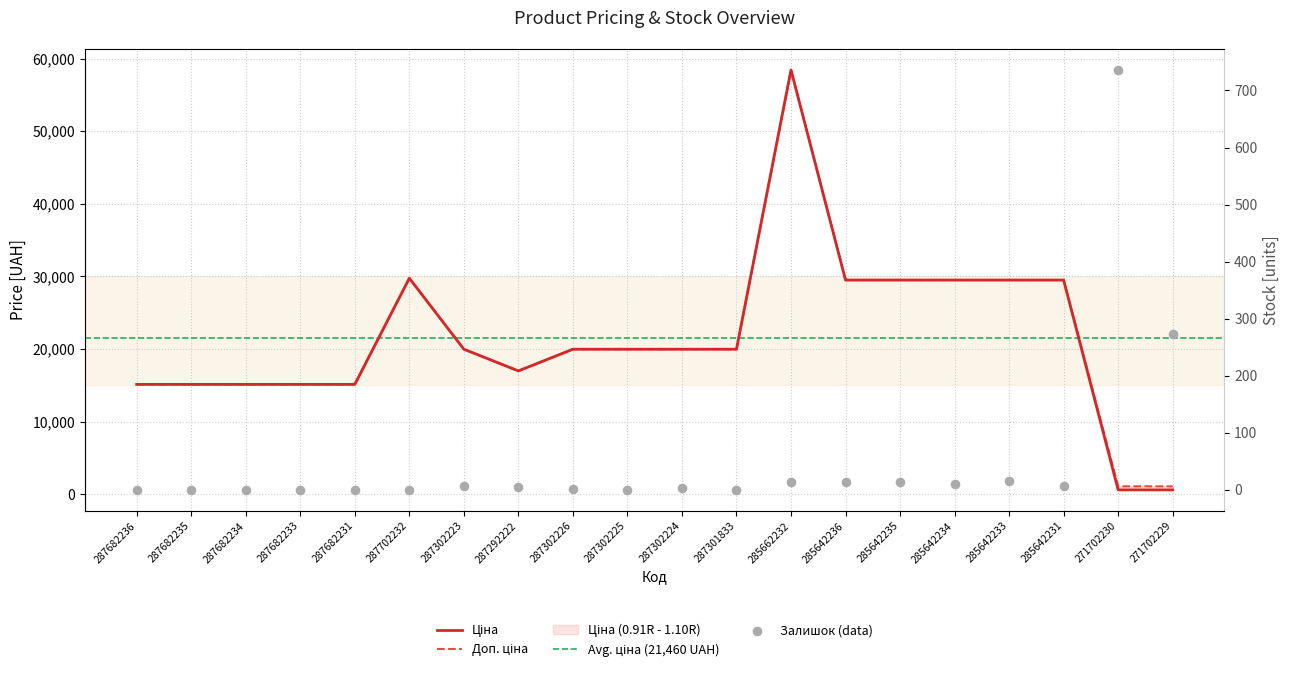

Is the value of Доп. ціна at 287682236 greater than the value of Залишок at 287702232?

Yes